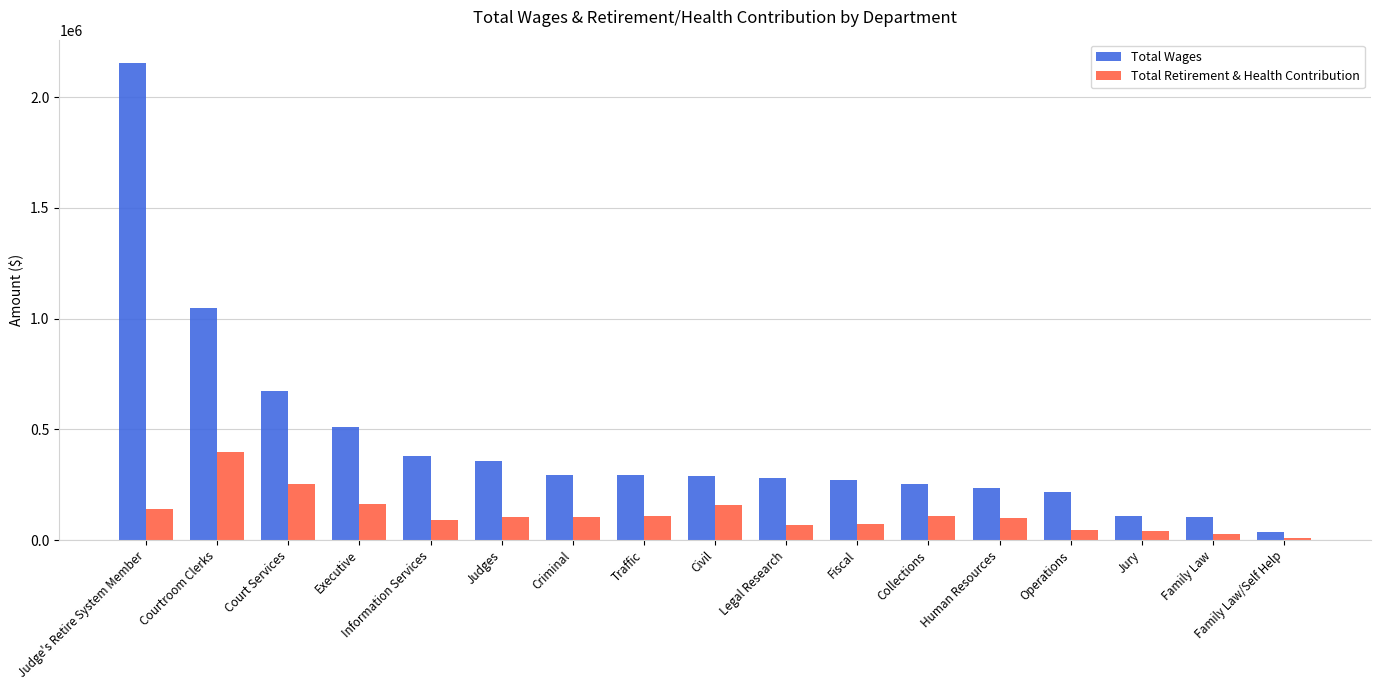

Which series has the widest spread of values?

Total Wages